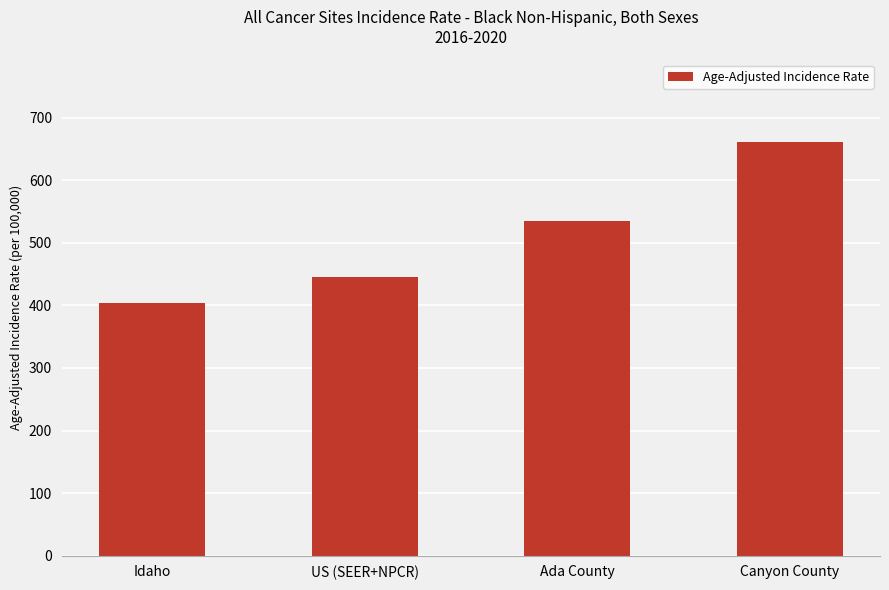

What is the ratio of the value at Idaho to the value at US (SEER+NPCR)?

0.9